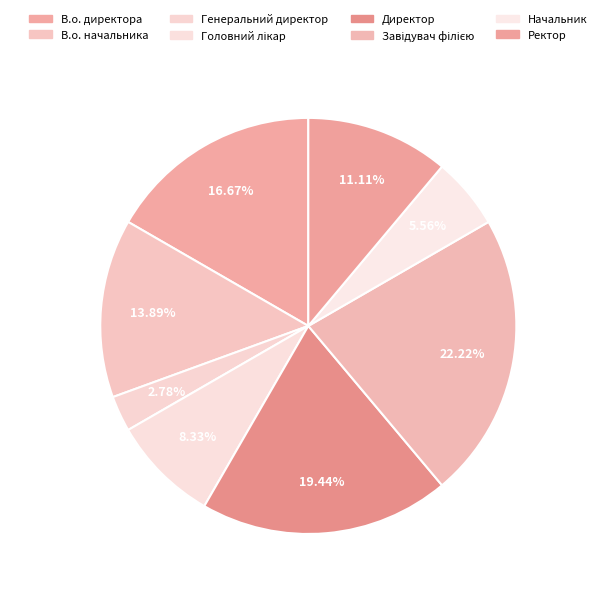

Rank the categories by value from highest to lowest.

Завідувач філією, Директор, В.о. директора, В.о. начальника, Ректор, Головний лікар, Начальник, Генеральний директор